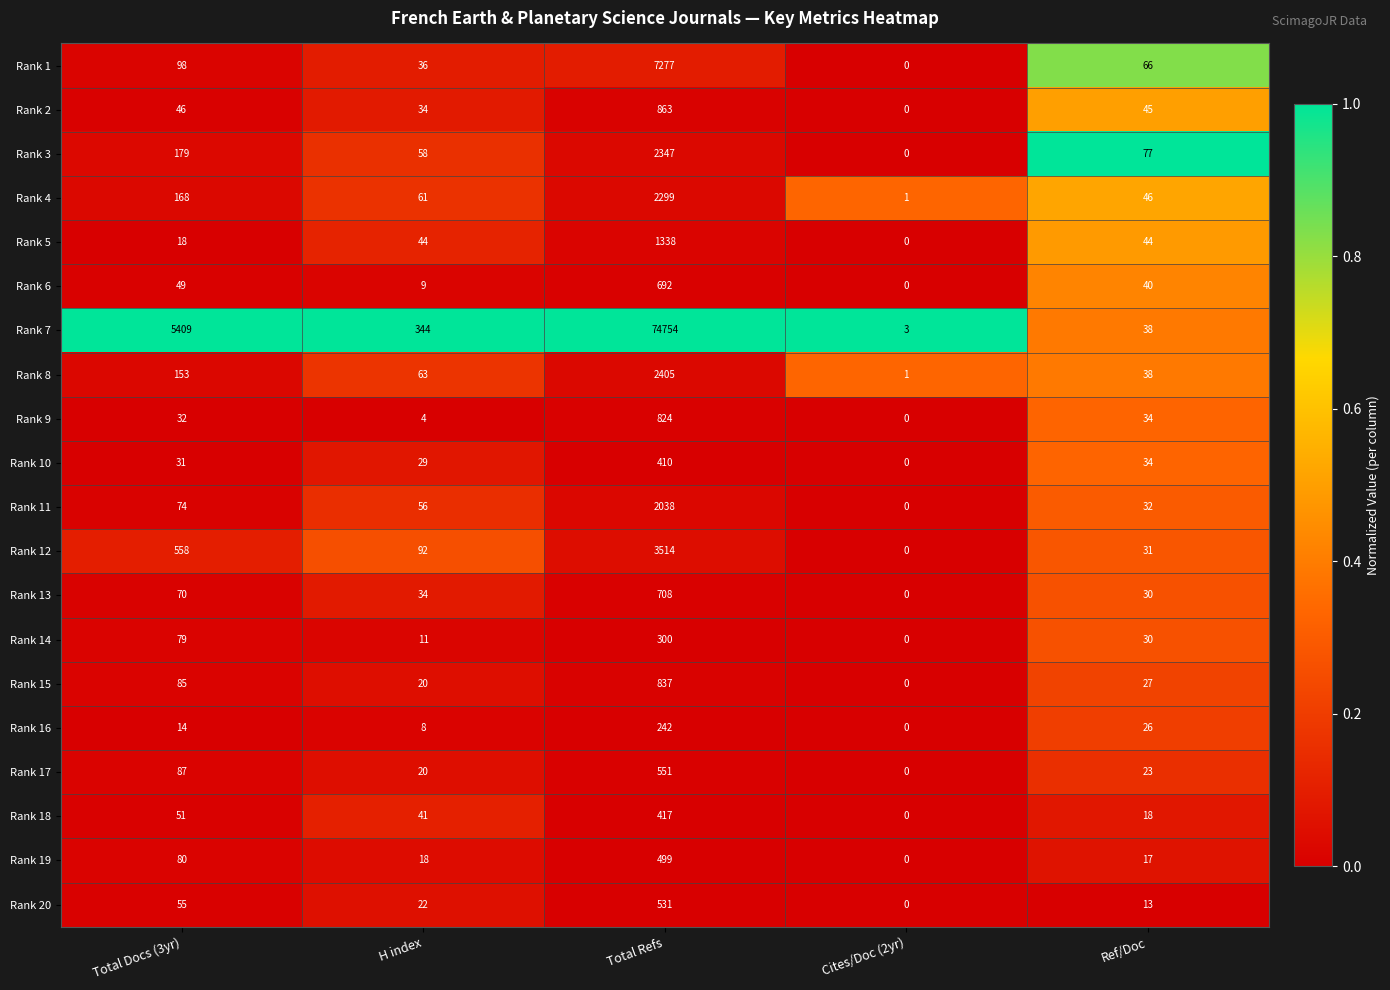

At which category does the chart reach its minimum across all series?

Cites/Doc (2yr)